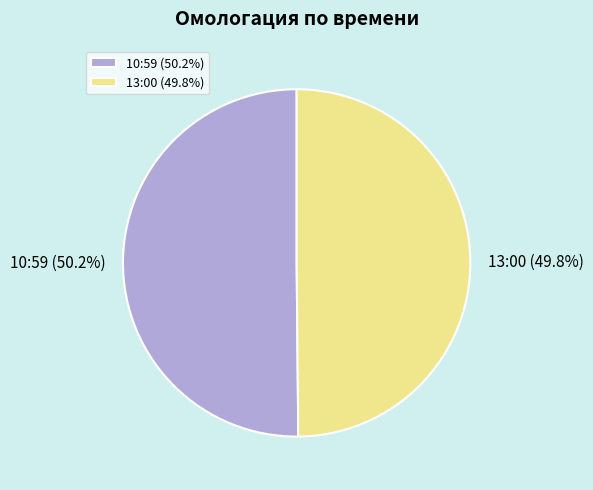

What is the total percentage of 13:00 and 10:59?

100.0%